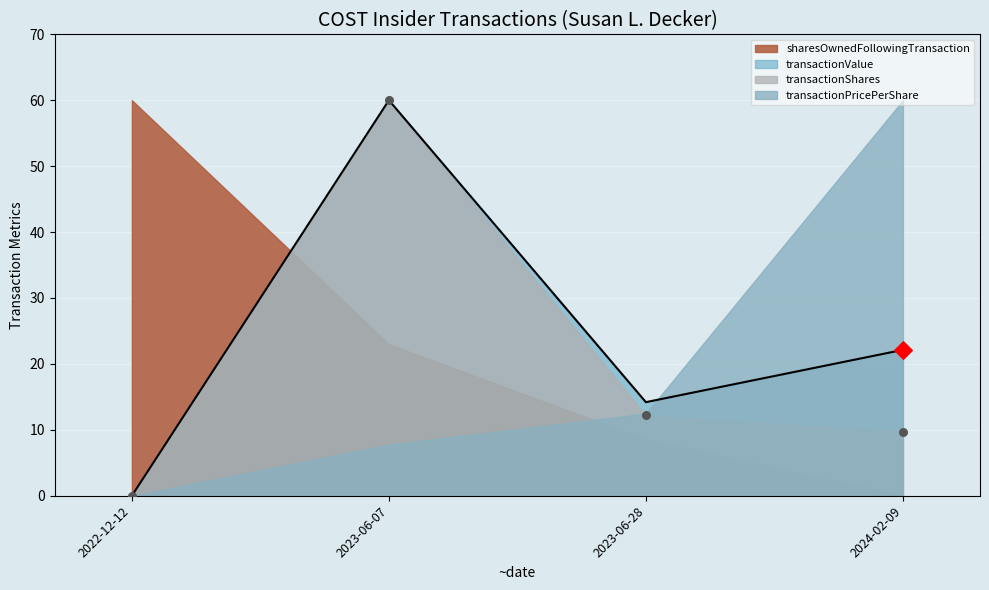

Is the value of transactionShares at 2023-06-07 greater than the value of transactionValue at 2022-12-12?

Yes